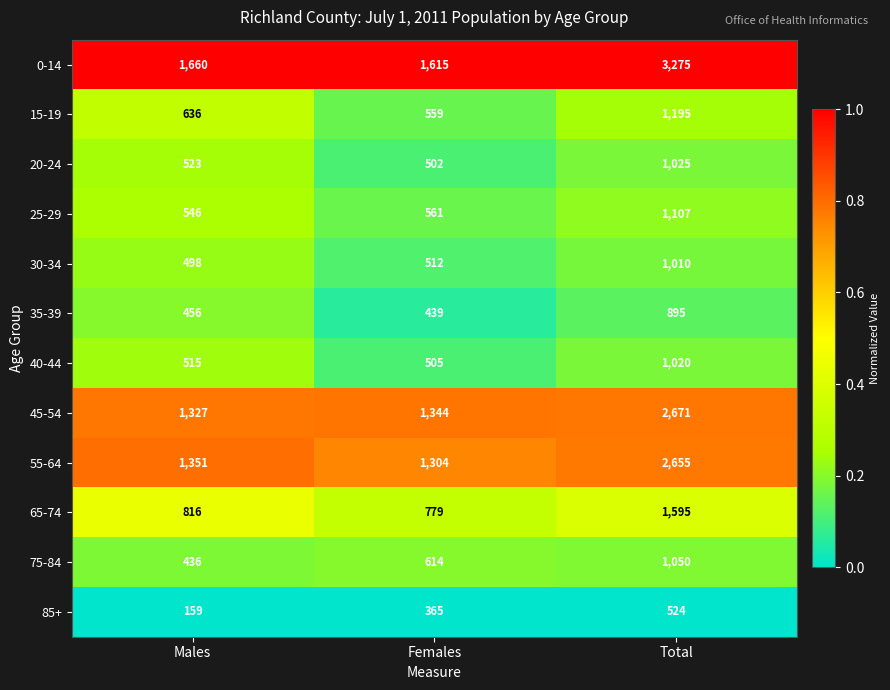

Which series has the largest total across all categories?

0-14